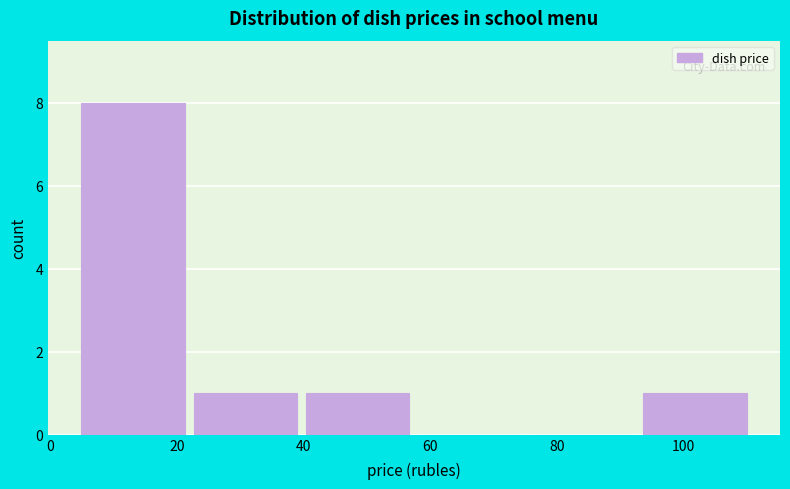

Over which range of the x-axis is the bar tallest?

4 to 22